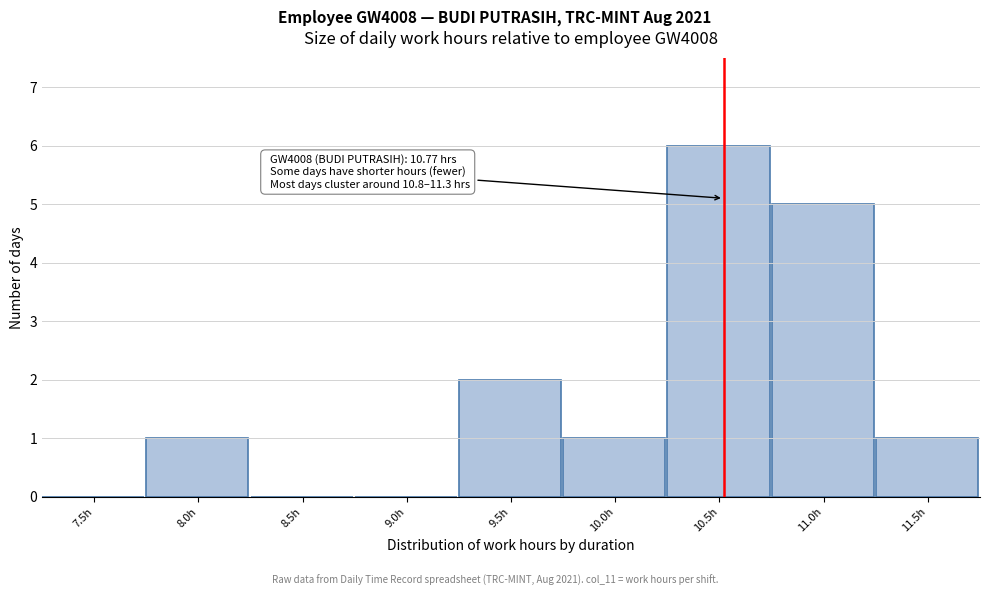

Reading left to right, list all the values displayed in this chart.

7.5h=0	8.0h=1	8.5h=0	9.0h=0	9.5h=2	10.0h=1	10.5h=6	11.0h=5	11.5h=1